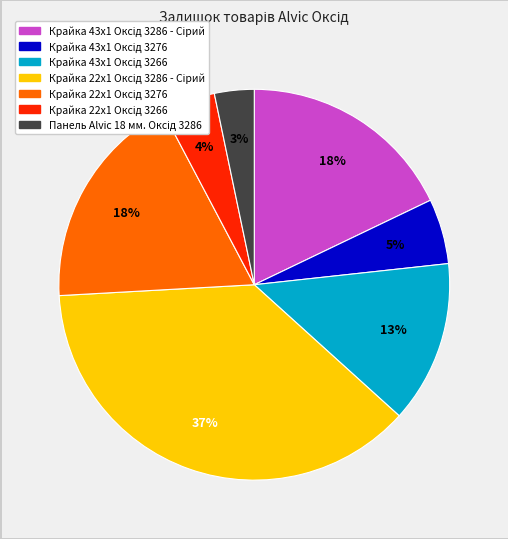

Is there a majority slice in this chart?

No